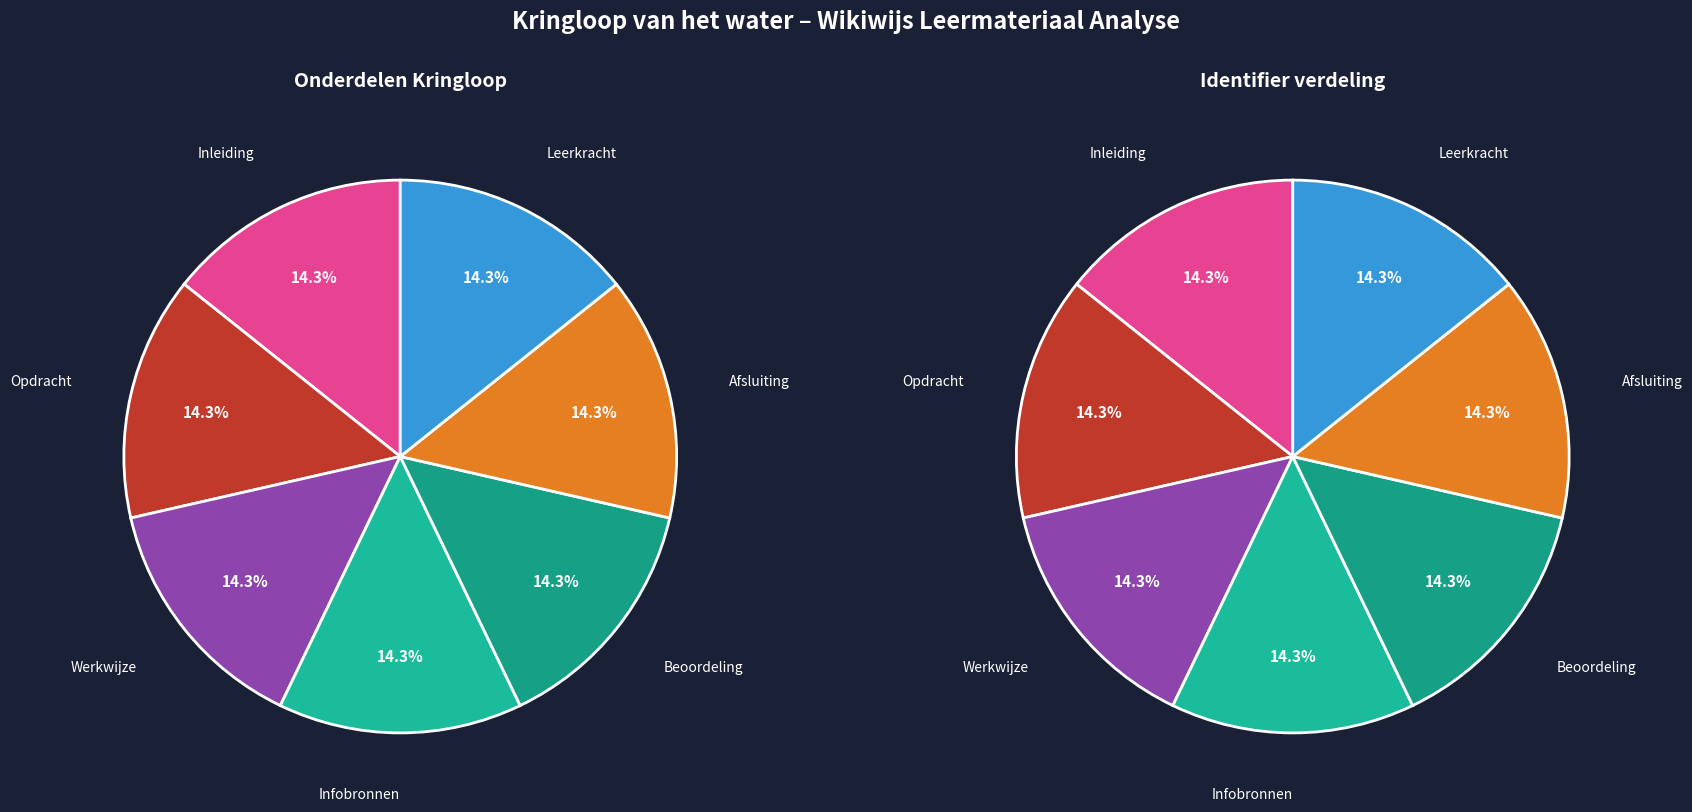

True or false: Afsluiting accounts for 5% of the total.

False